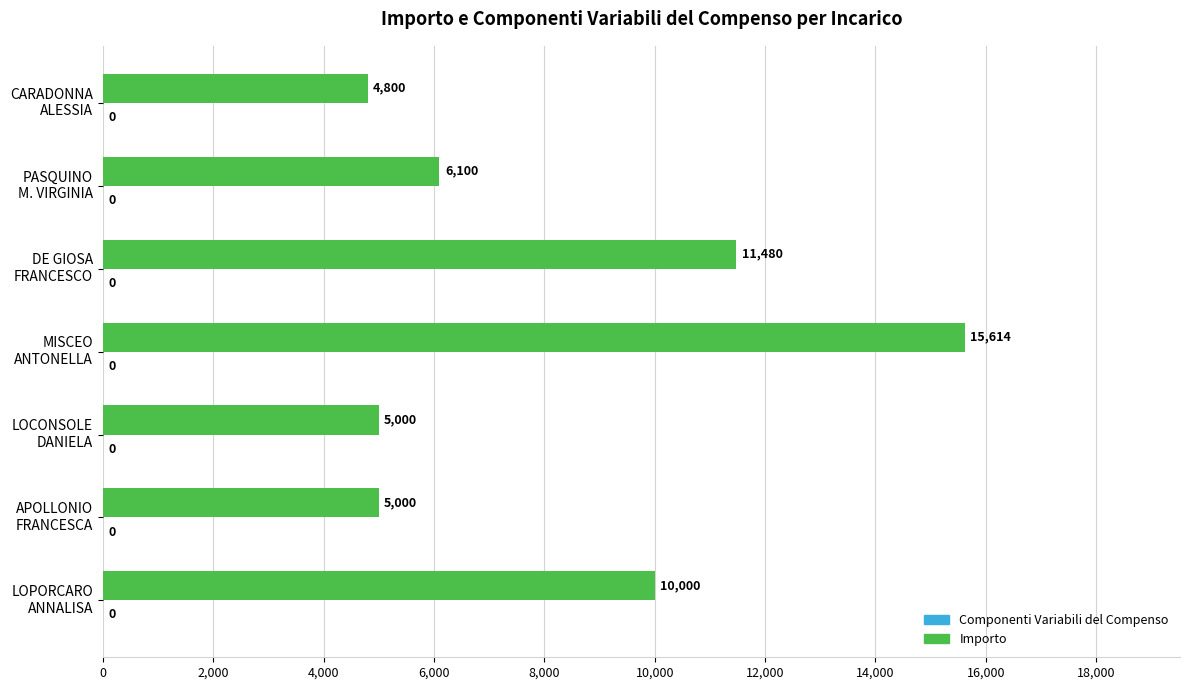

What is the minimum value shown in the chart?

4800